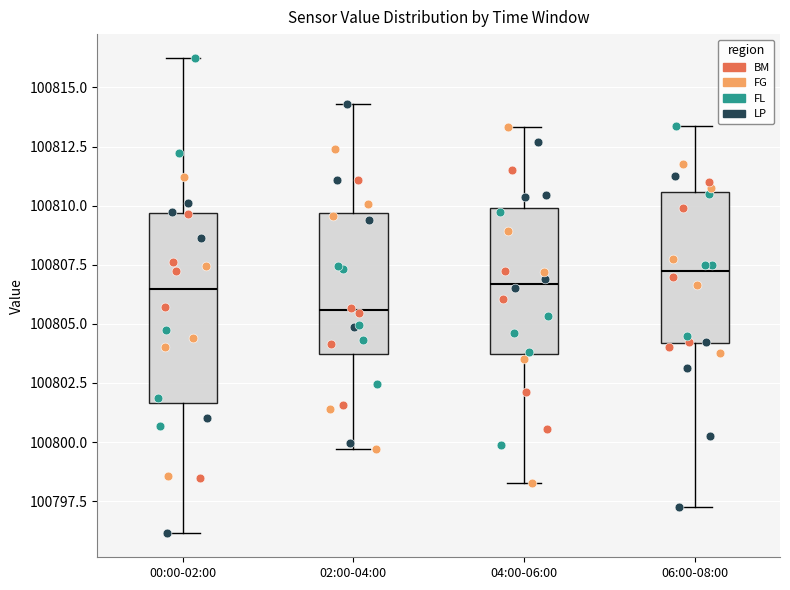

Which box has the lowest median line?

02:00-04:00